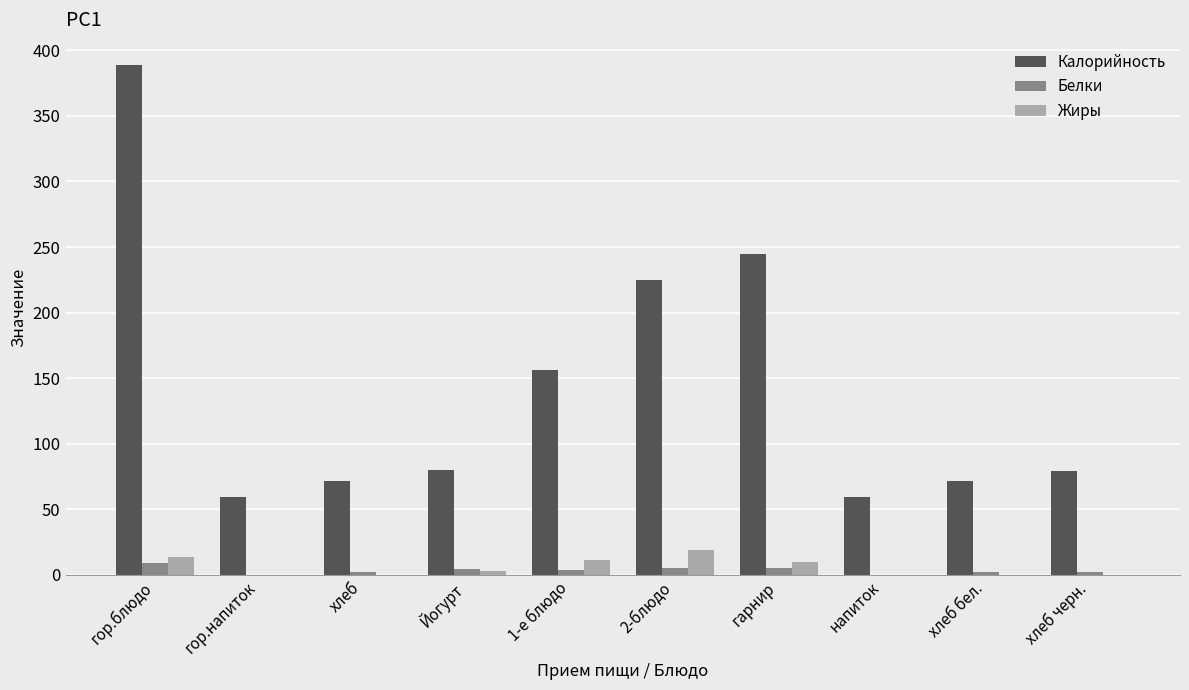

What is the sum of all Жиры values?

58.0